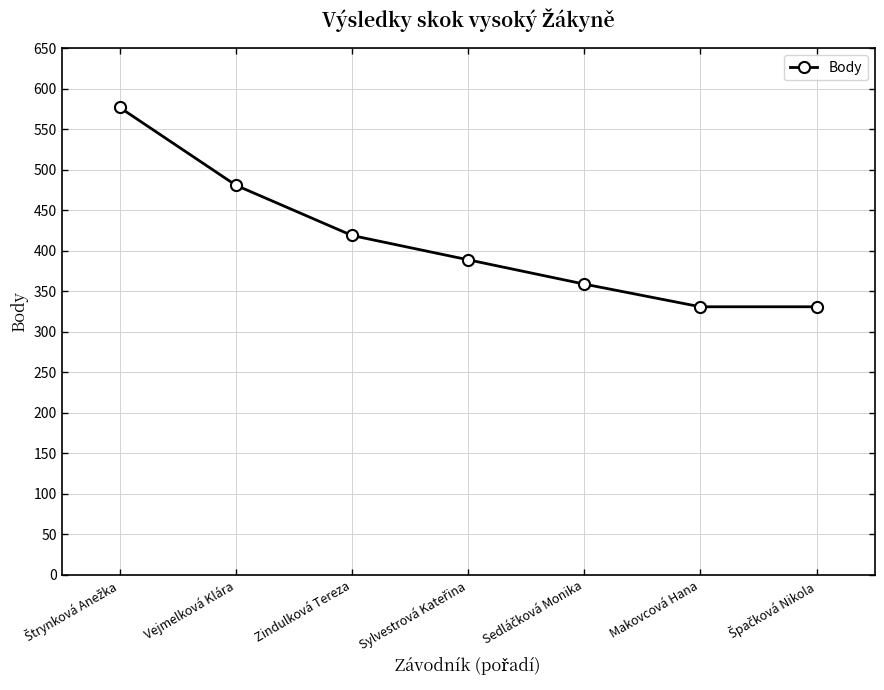

True or false: the data shows 419 at Zindulková Tereza.

True